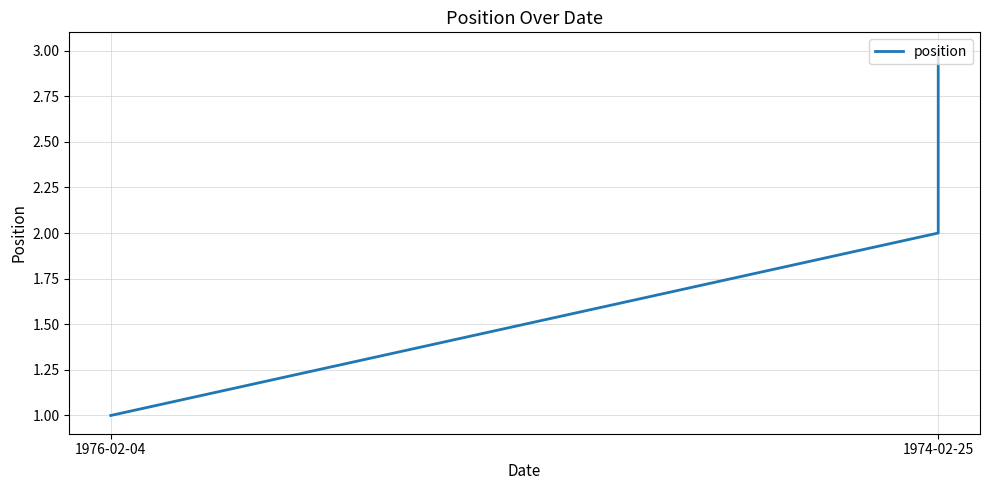

The chart shows a value of 2 at 1976-02-04. True or false?

False